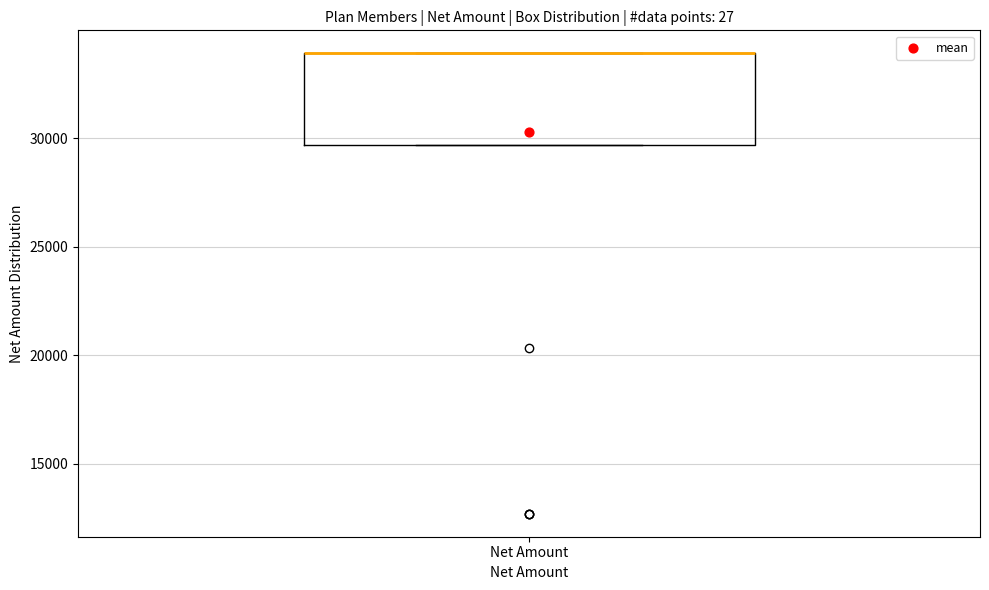

Where is the upper edge of the box for Net Amount on the y-axis? The values are not printed on the chart, so give them approximately, as read against the axis.

34000